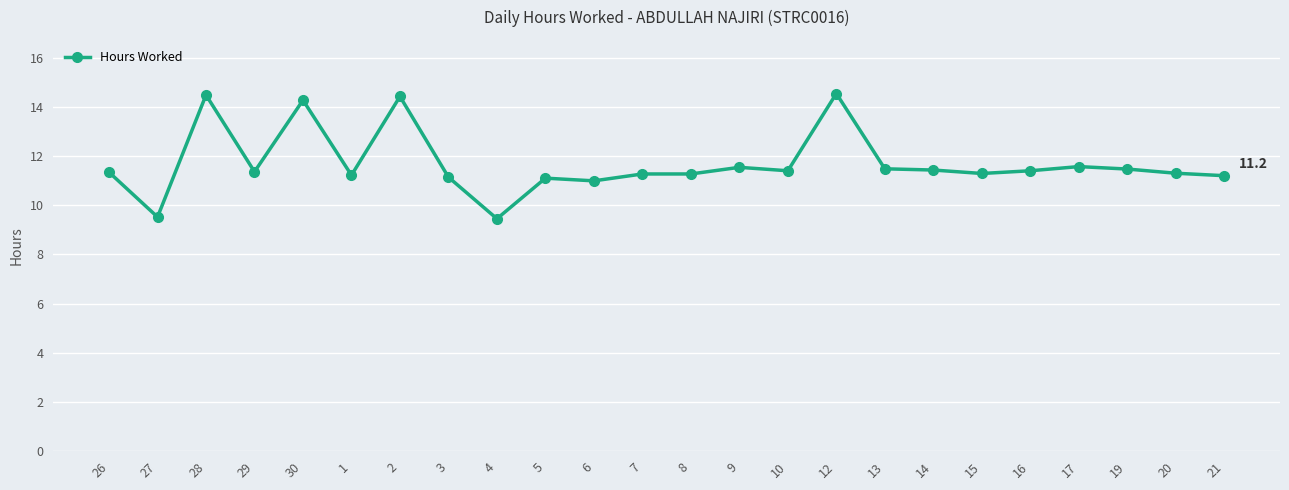

What is the label of the 14th point from the left?

9